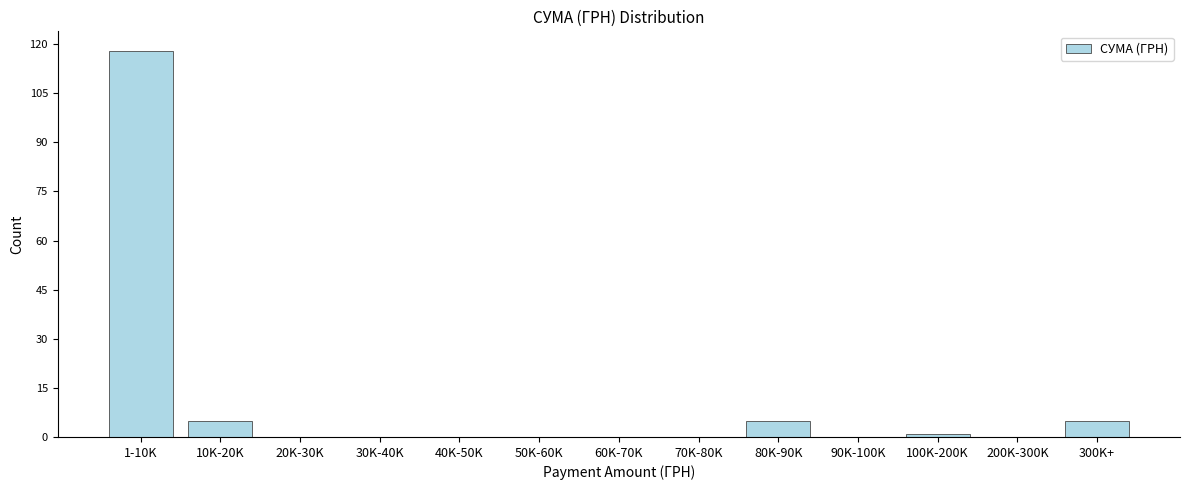

Reading left to right, list all the values displayed in this chart.

1-10K=118	10K-20K=5	20K-30K=0	30K-40K=0	40K-50K=0	50K-60K=0	60K-70K=0	70K-80K=0	80K-90K=5	90K-100K=0	100K-200K=1	200K-300K=0	300K+=5